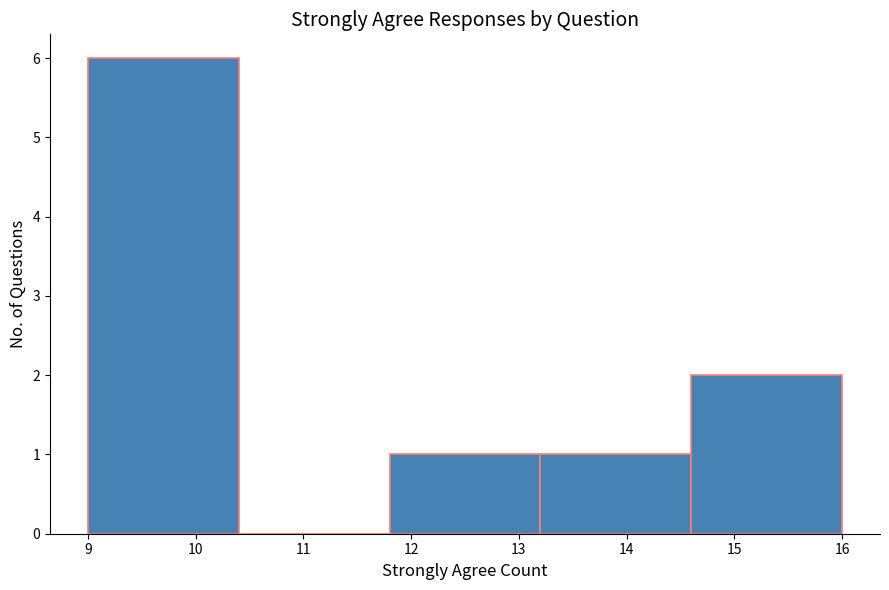

Reading left to right, list every bar in this chart as the range it spans on the x-axis followed by its height. The values are not printed on the chart, so give them approximately, as read against the axis.

9.0 to 10.4: 6
10.4 to 11.8: 0
11.8 to 13.2: 1
13.2 to 14.6: 1
14.6 to 16.0: 2